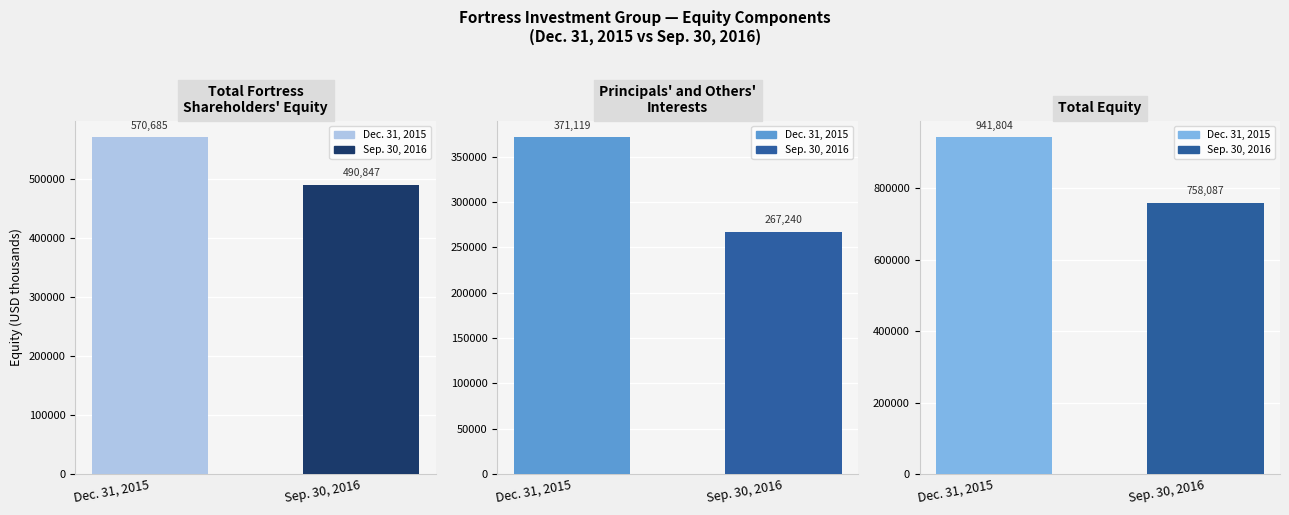

What is the difference between the Total Fortress Shareholders' Equity values at Dec. 31, 2015 and Sep. 30, 2016?

79838